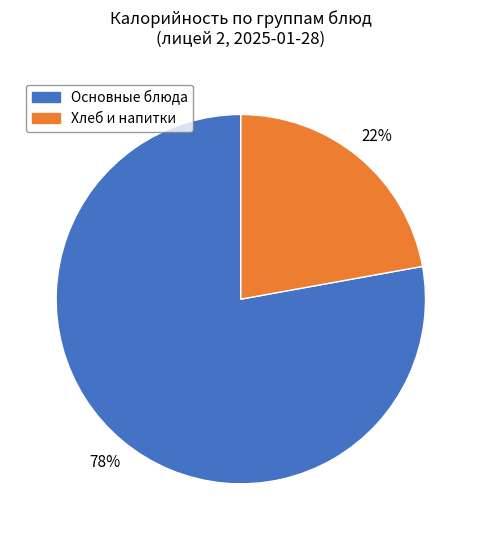

Rank the categories by value from highest to lowest.

Основные блюда, Хлеб и напитки